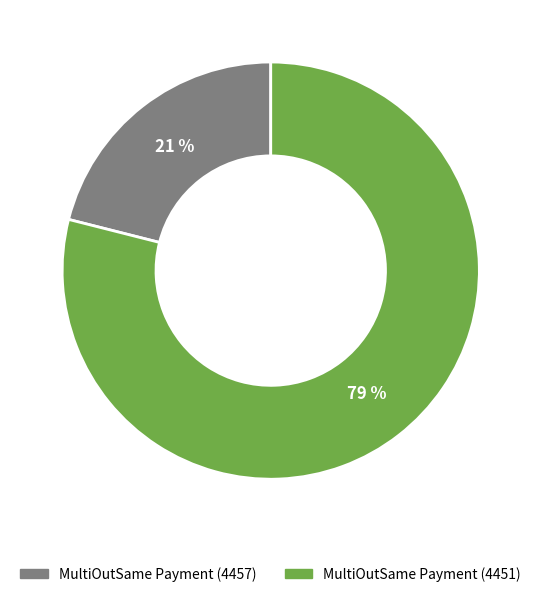

Is the sum of MultiOutSame Payment (4451) and MultiOutSame Payment (4457) greater than half?

Yes